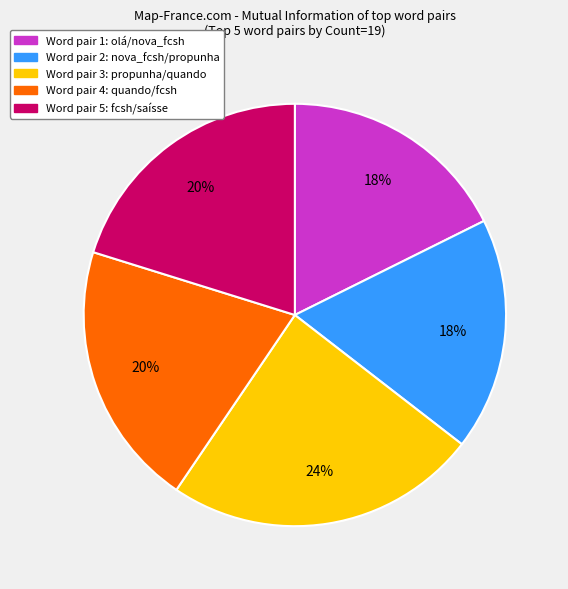

To the nearest percent, what is the combined percentage of Word pair 5: fcsh/saísse and Word pair 1: olá/nova_fcsh?

38%